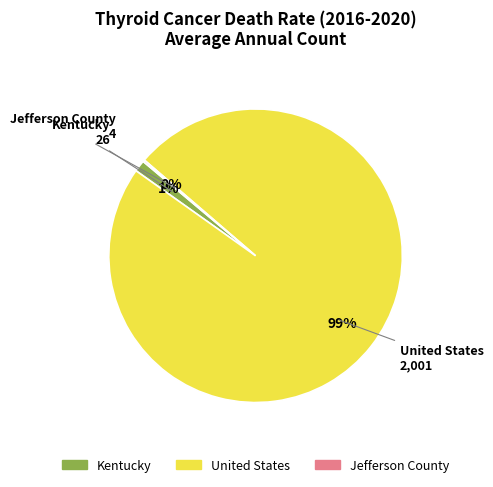

Does United States account for over 50% of the chart?

Yes